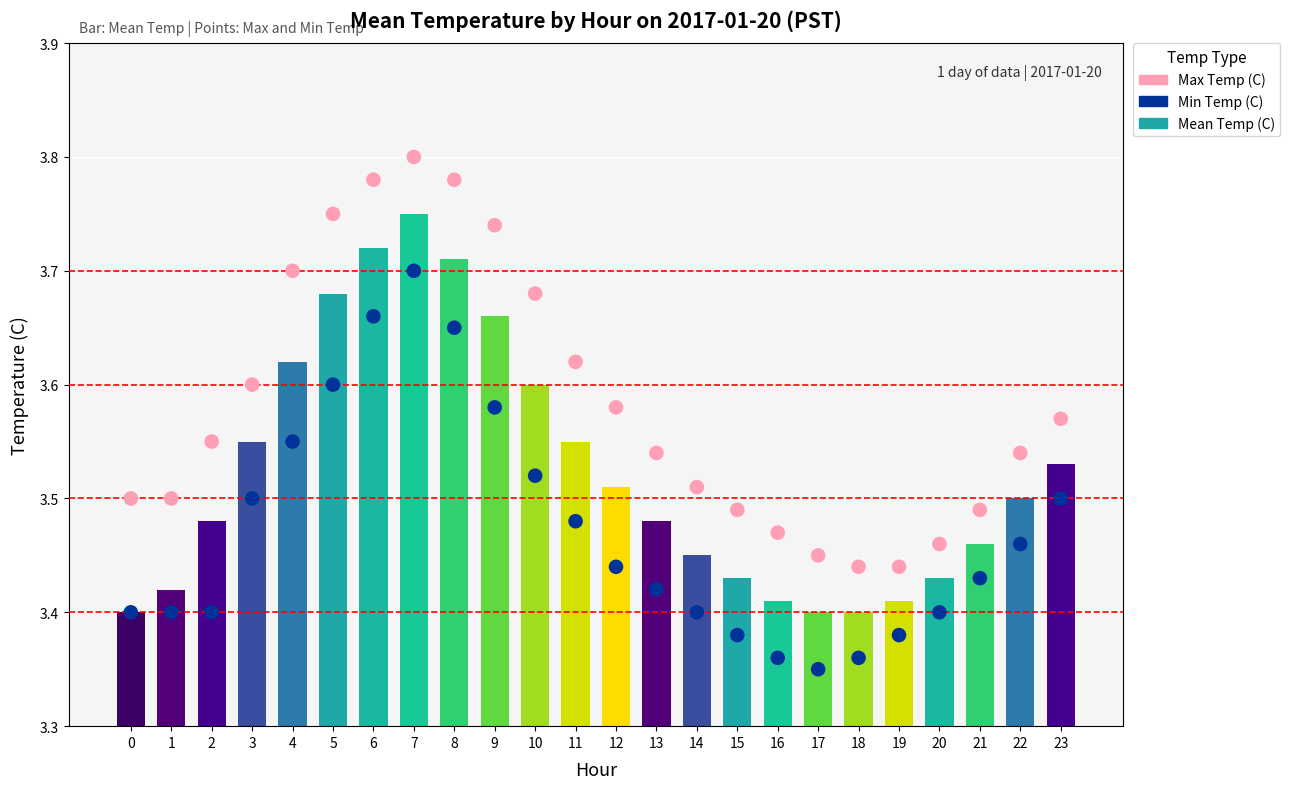

What are all the series names shown in the legend?

Mean Temp (C), Max Temp (C), Min Temp (C)